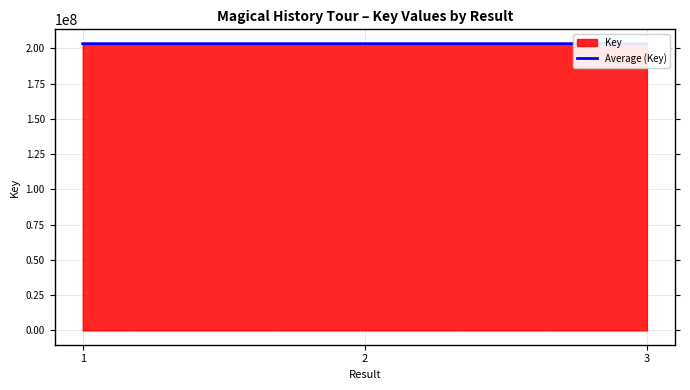

True or false: the data shows 269007753.9 at 2.

False